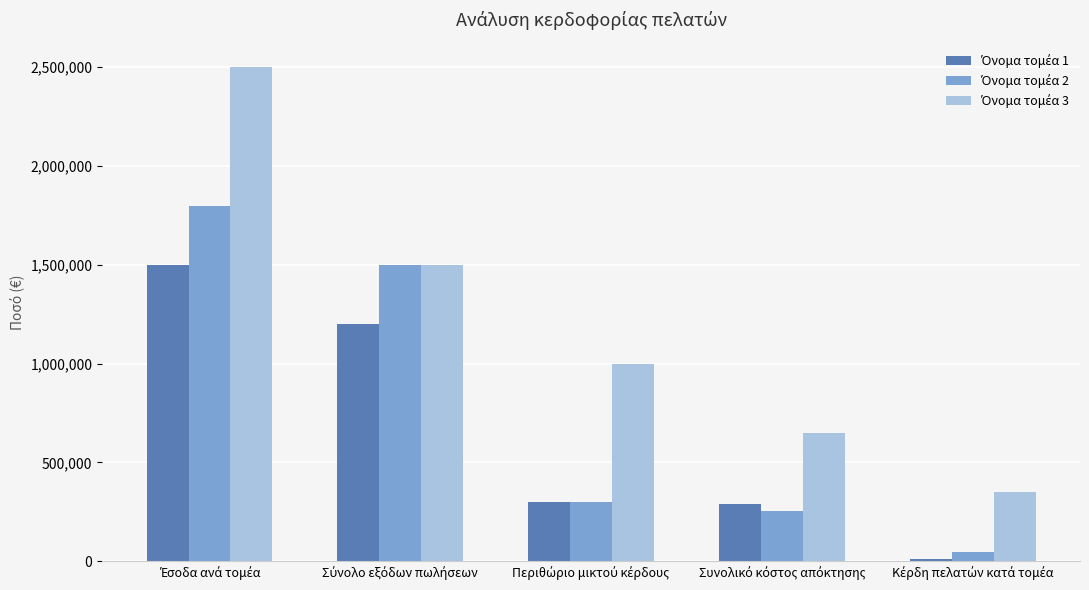

At how many categories does at least one series exceed 823480?

3